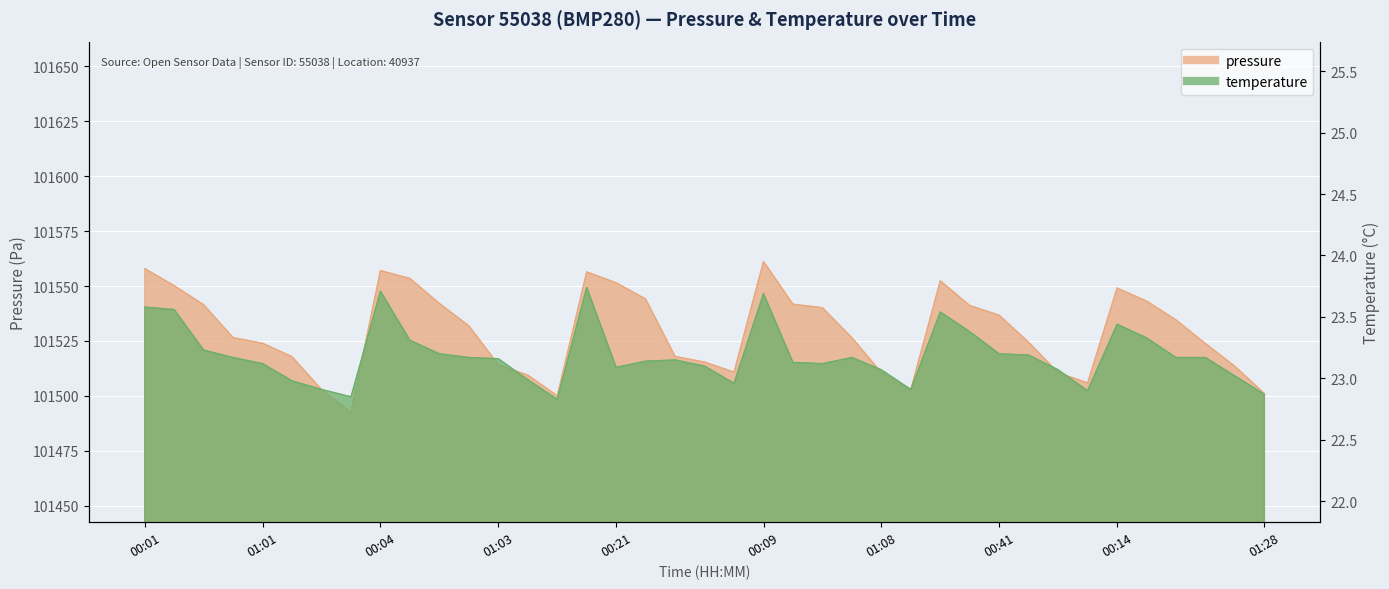

How many interior local peaks does the temperature series have?

7